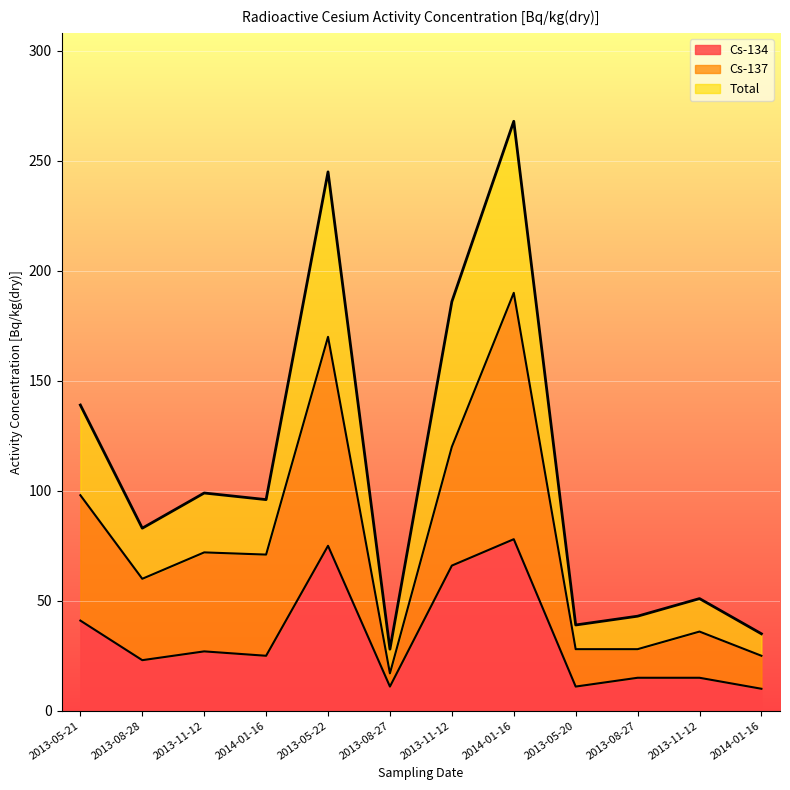

Which series changed the most between 2013-11-12 and 2013-08-27?

Total